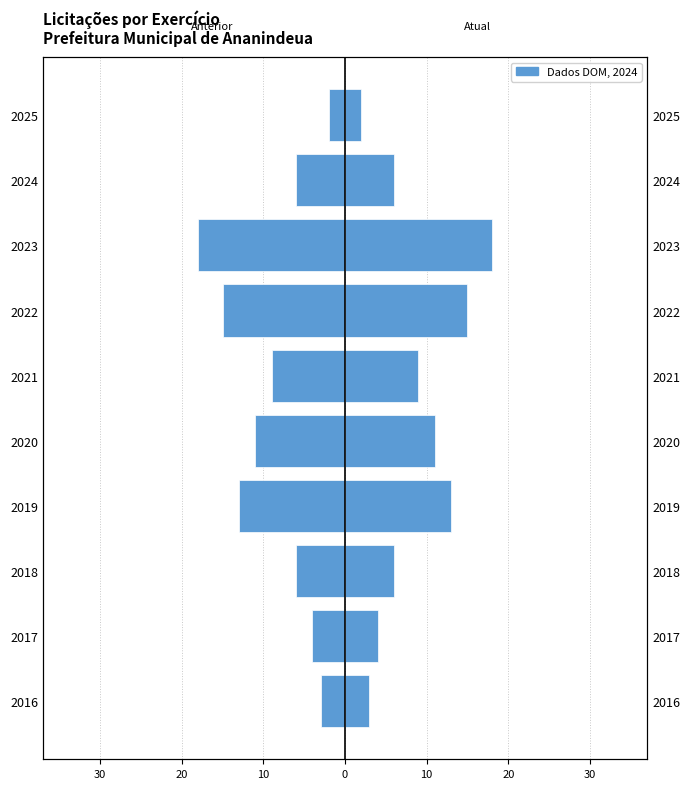

The value of Atual at 2020 is 11. True or false?

True